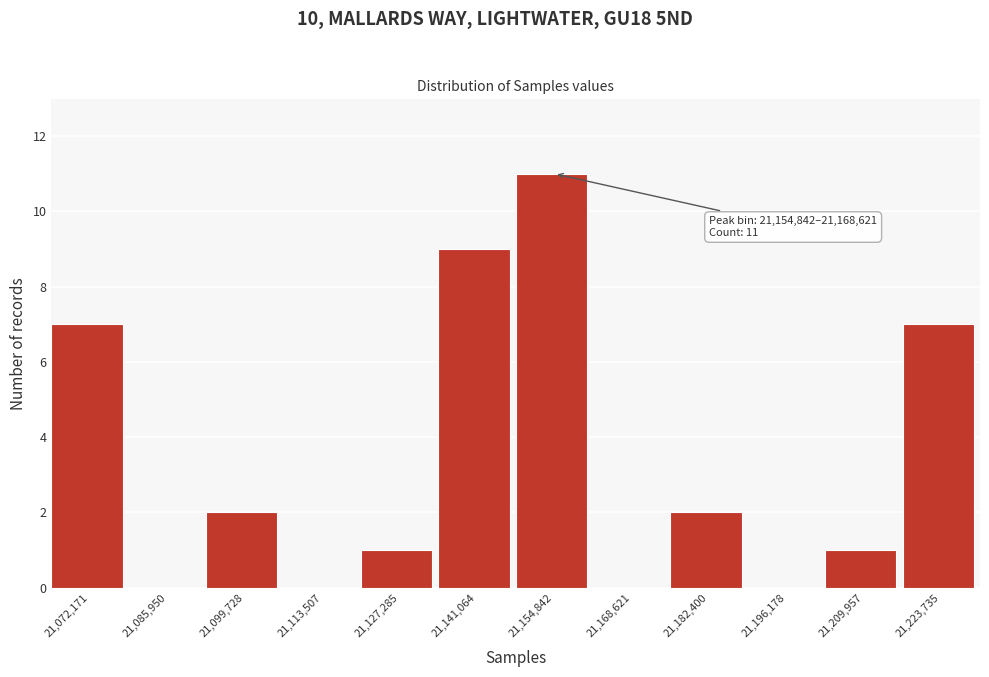

Reading left to right, list all the values displayed in this chart.

21,072,171=7	21,085,950=0	21,099,728=2	21,113,507=0	21,127,285=1	21,141,064=9	21,154,842=11	21,168,621=0	21,182,400=2	21,196,178=0	21,209,957=1	21,223,735=7